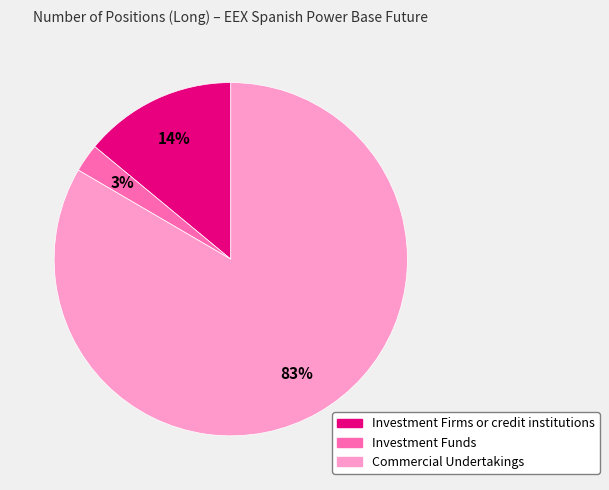

To the nearest percent, what is the difference between the Investment Funds and Investment Firms or credit institutions slice percentages?

11%